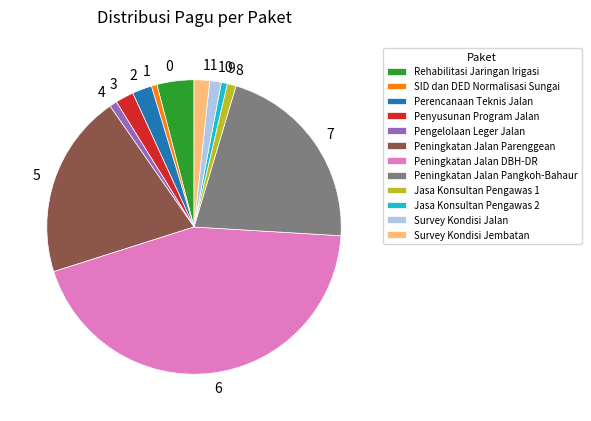

Approximately how many times larger is the value at Rehabilitasi Jaringan Irigasi compared to SID dan DED Normalisasi Sungai?

6.6